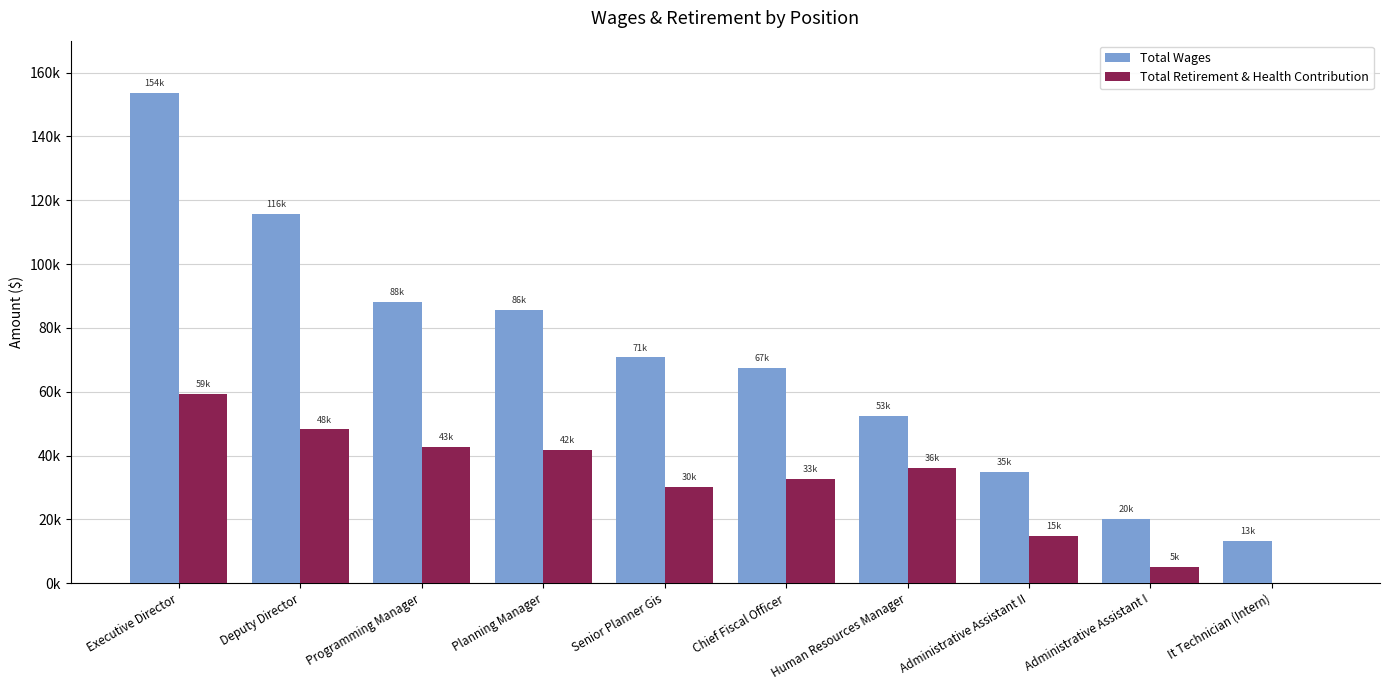

What are all the series names shown in the legend?

Total Wages, Total Retirement & Health Contribution